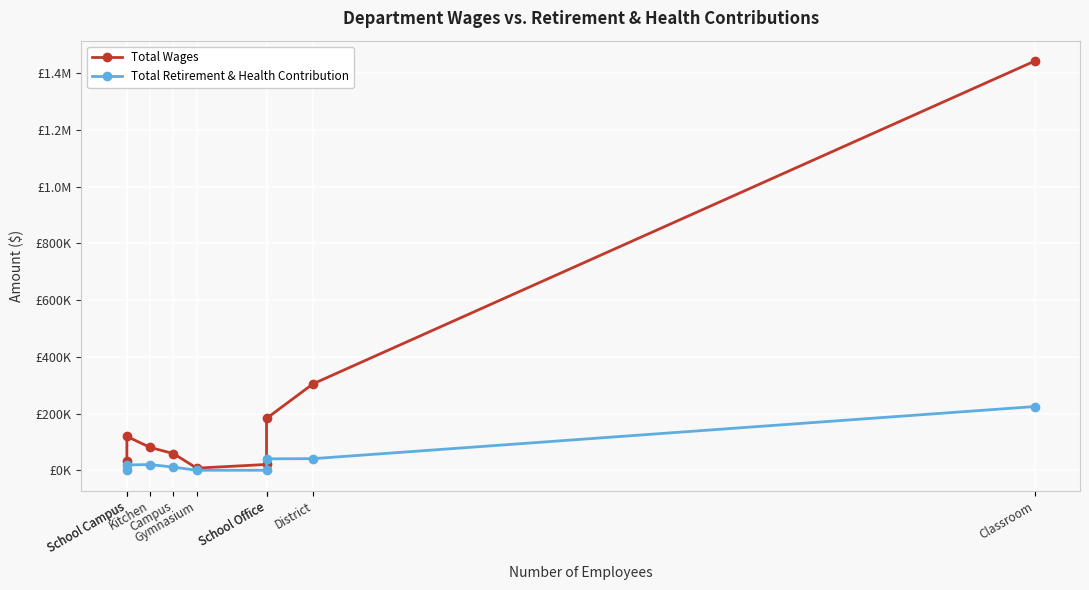

Reading right to left, what are all the values shown in this chart?

Total Wages: Classroom=1442155	District=304719	School Office=182887	School Office=20481	Gymnasium=7500	Campus=58786	Kitchen=80446	School Campus=119266	School Campus=31434
Total Retirement & Health Contribution: Classroom=224602	District=40879	School Office=40415	School Office=0	Gymnasium=0	Campus=11072	Kitchen=20118	School Campus=18737	School Campus=1864